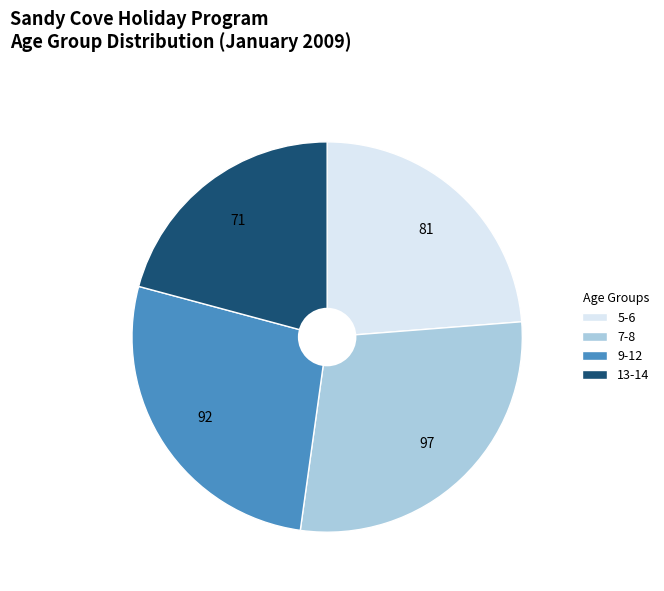

What is the ratio of the value at 5-6 to the value at 7-8?

0.8